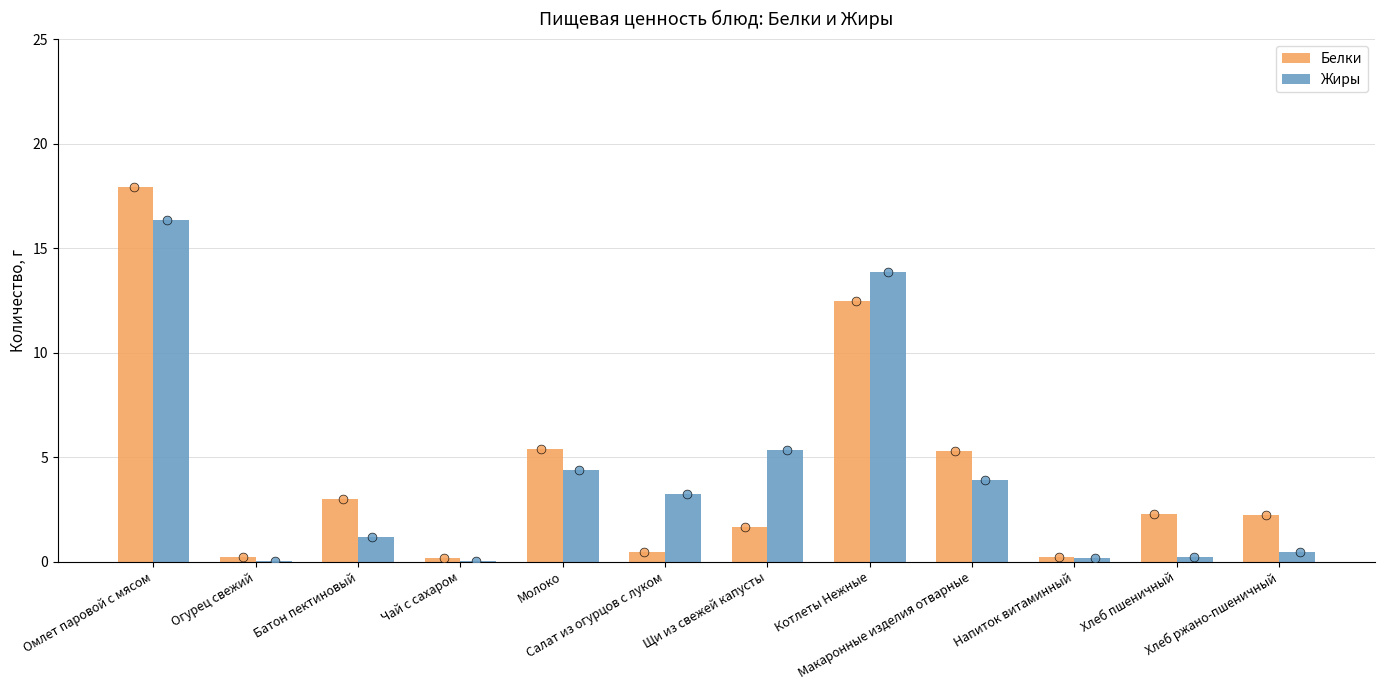

Which series reaches the minimum Y coordinate?

Жиры